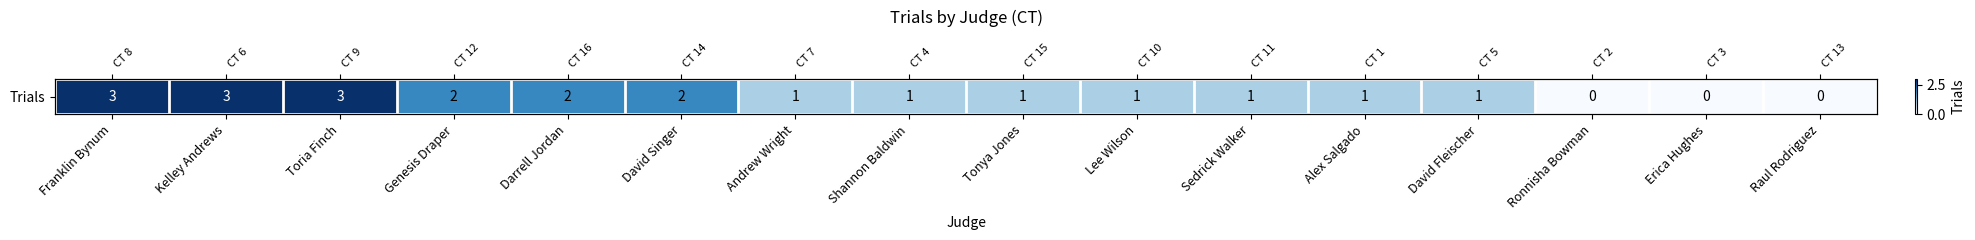

Which label corresponds to the largest value in the chart?

Franklin Bynum